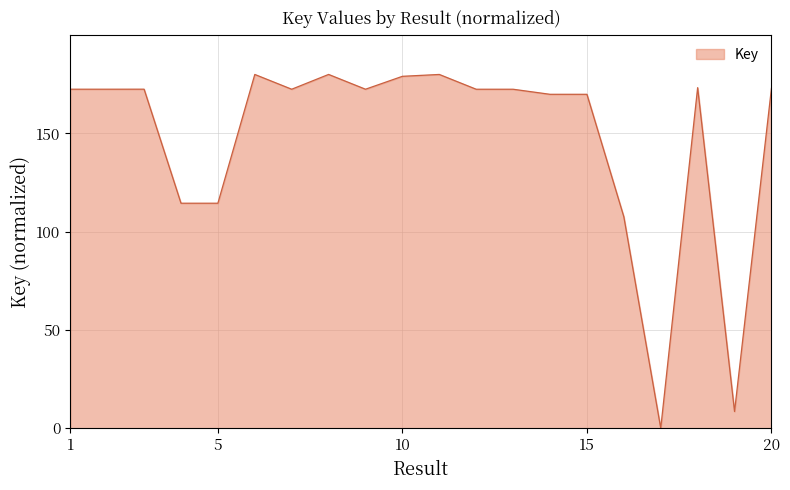

What is the difference between the maximum and minimum values?

180.0